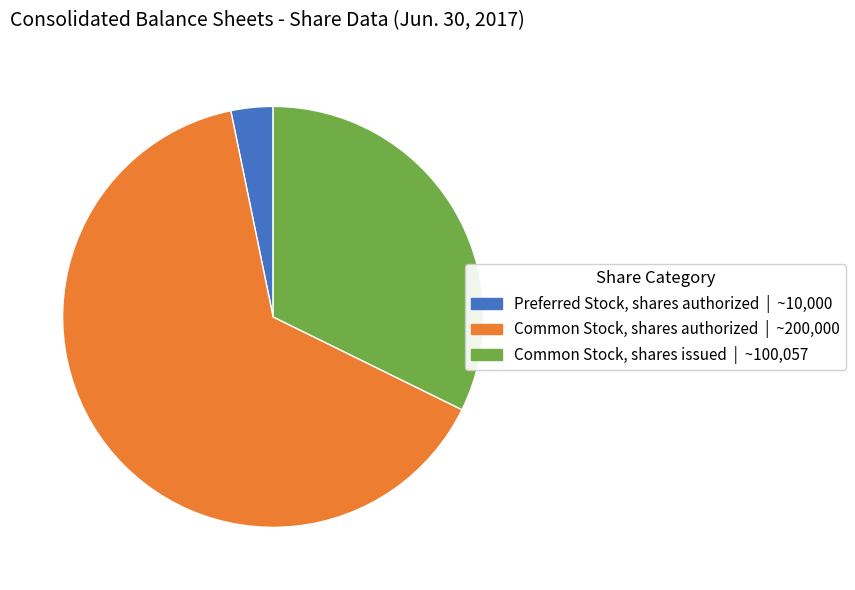

How many segments does this pie chart have?

3